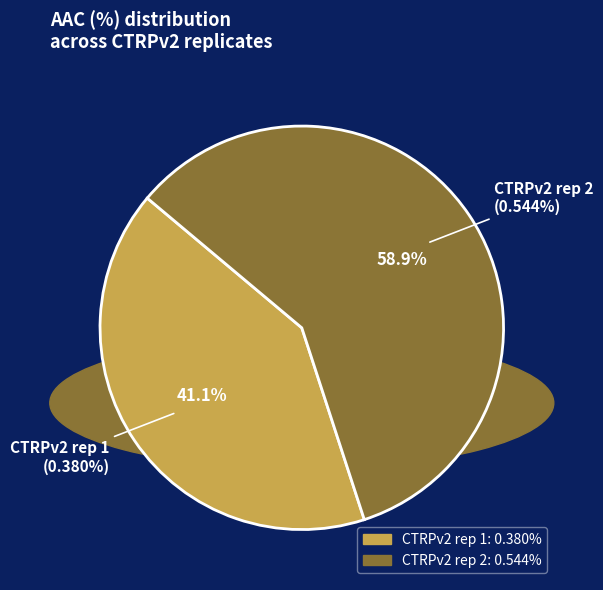

Which has a higher value, CTRPv2 rep 1 or CTRPv2 rep 2?

CTRPv2 rep 2